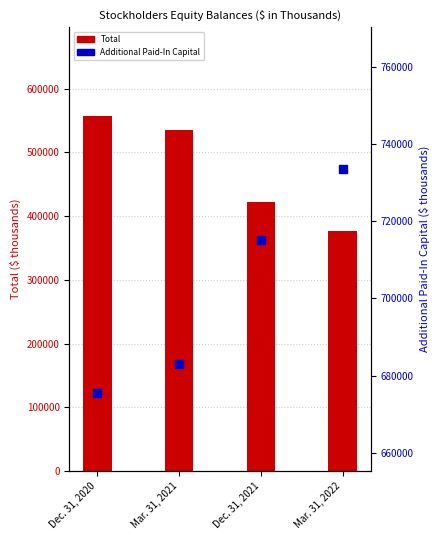

Which series has the largest range (max minus min)?

Total